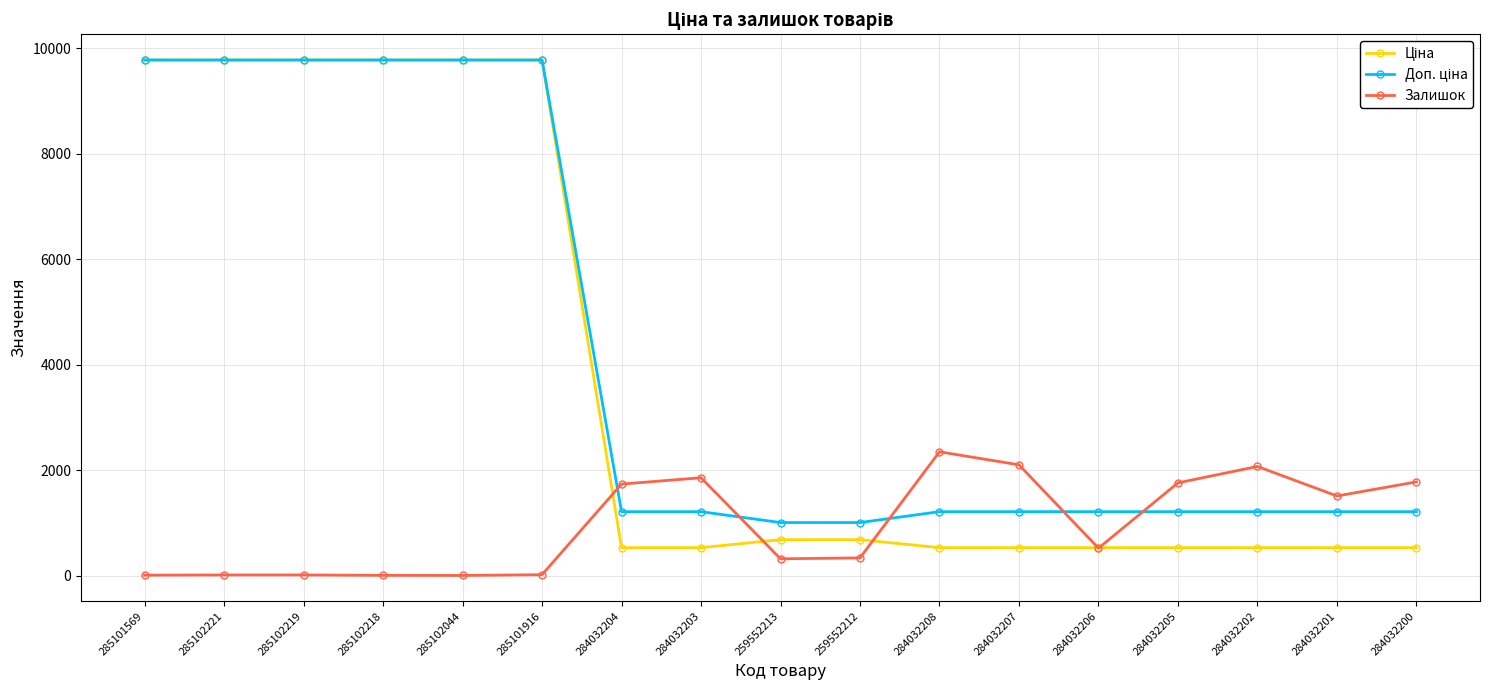

What is the total value across all series at 284032204?

3472.9